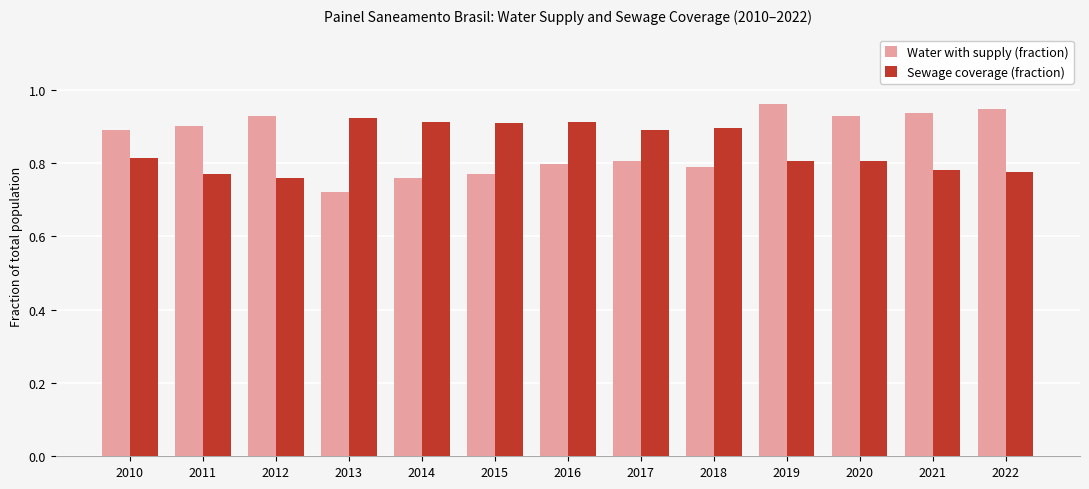

At 2019, list the series in order from smallest to largest.

Sewage coverage (fraction), Water with supply (fraction)